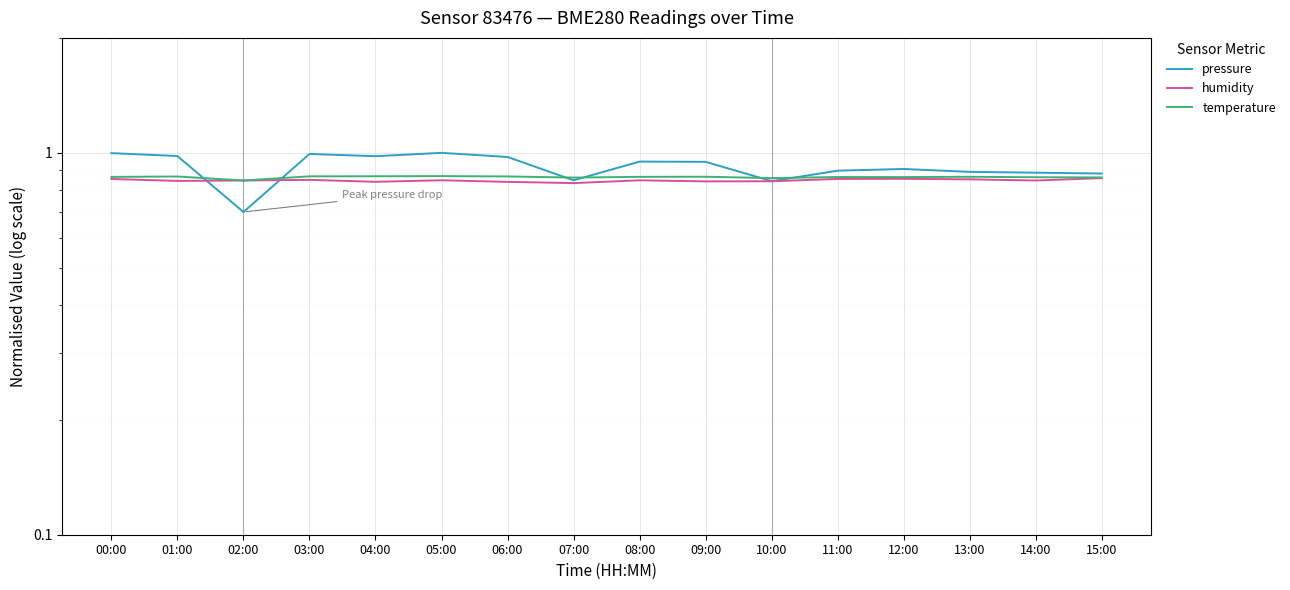

Rank the series by their average value, from highest to lowest.

pressure, temperature, humidity